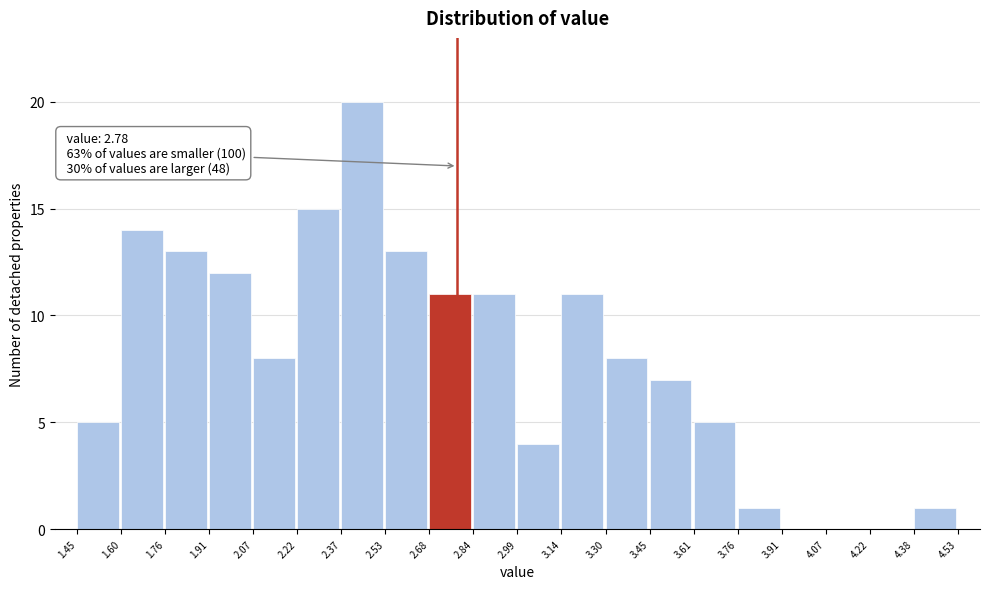

Which range on the x-axis has the tallest bar?

2.37 to 2.53